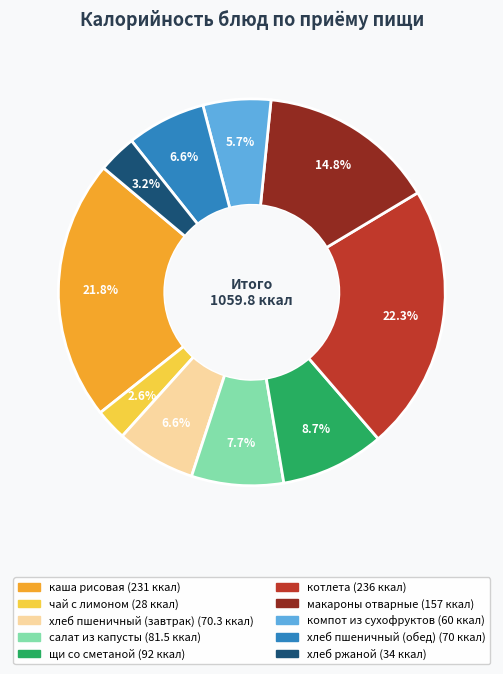

Which has a higher value, макароны отварные or салат из капусты?

макароны отварные